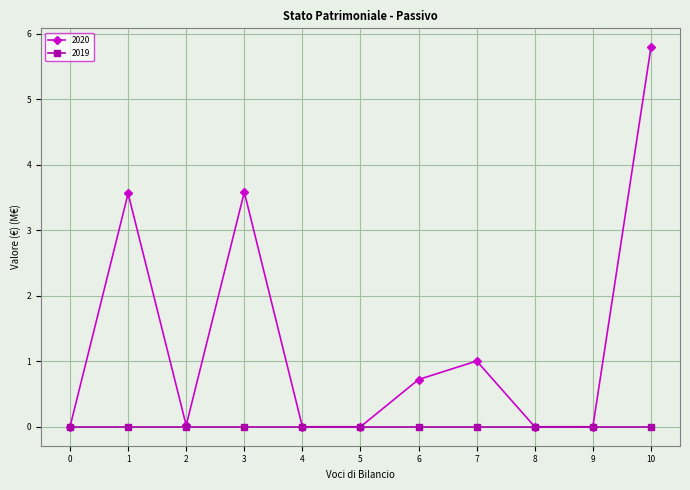

Rank the series by their maximum value, from highest to lowest.

2020, 2019